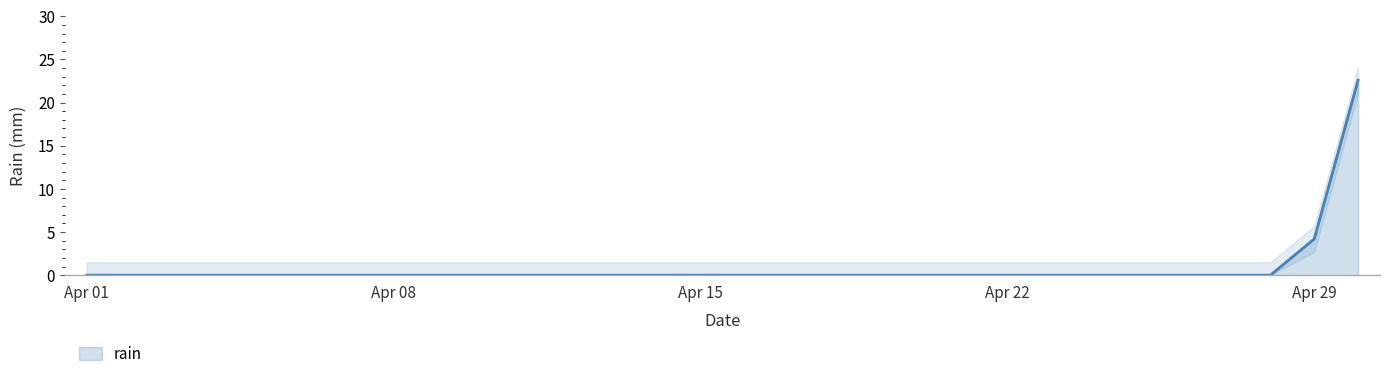

What is the sum of all values?

26.8